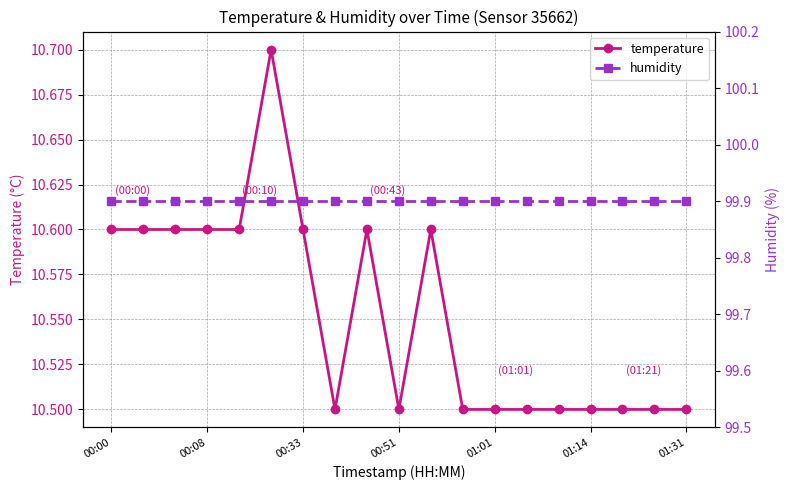

What is the lowest value of the humidity series?

99.9